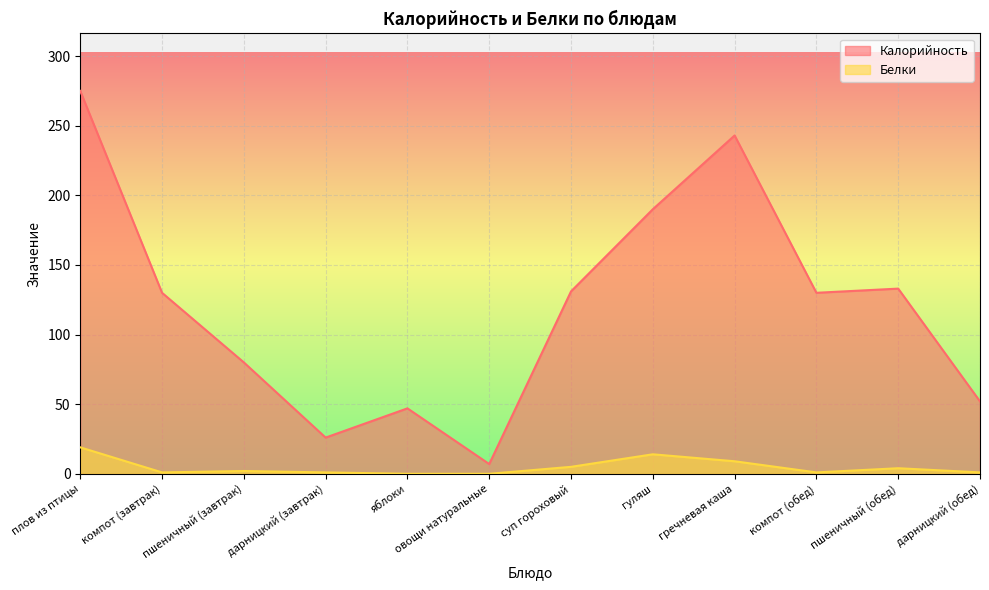

What is the total value across all series at дарницкий (завтрак)?

27